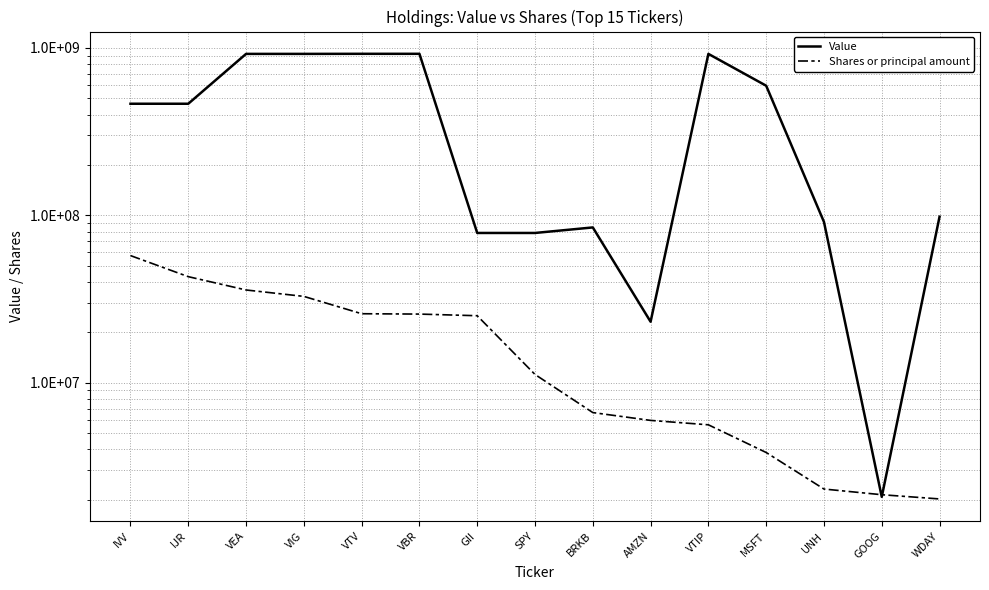

What is the label of the 10th point from the left?

AMZN